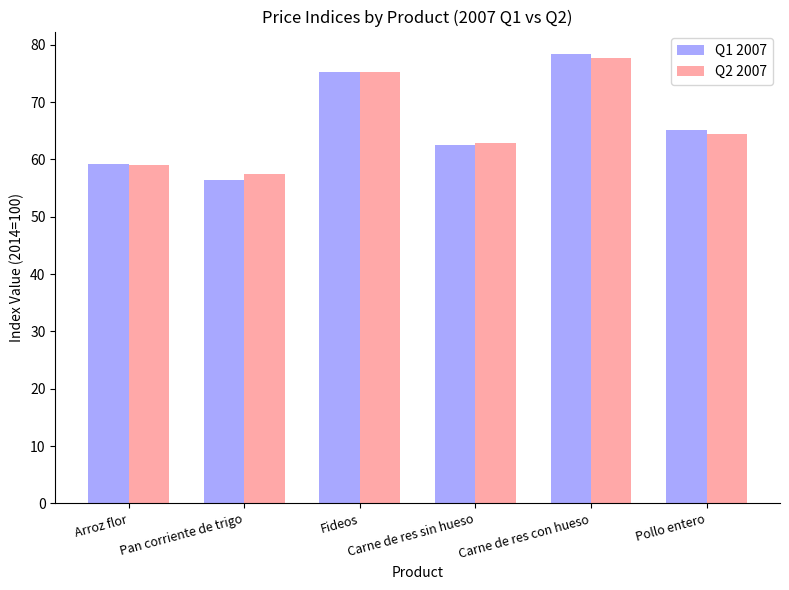

Reading left to right, extract all data points from this chart.

Q1 2007: 59.3	56.4	75.3	62.5	78.4	65.1
Q2 2007: 59.0	57.4	75.3	62.8	77.6	64.4